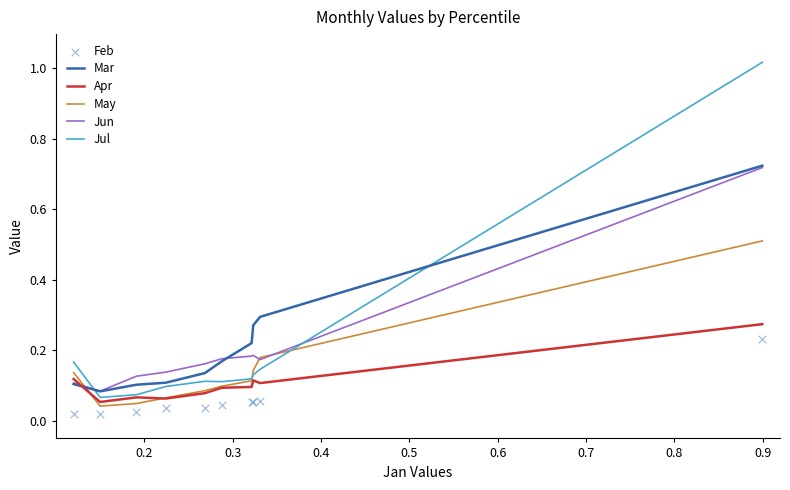

True or false: May and Mar intersect in this chart.

True